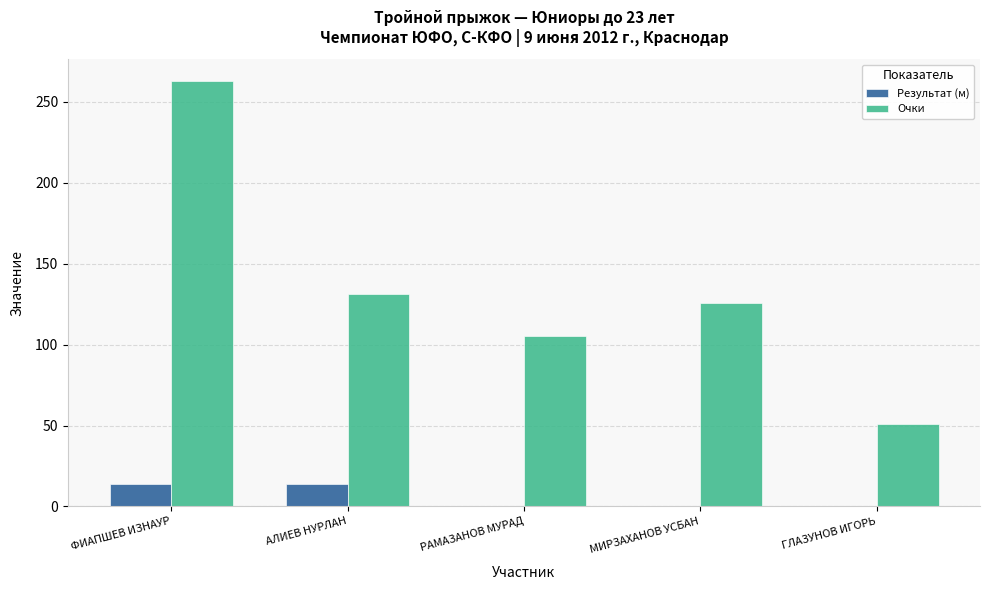

What value does the Очки series have at АЛИЕВ НУРЛАН?

131.0